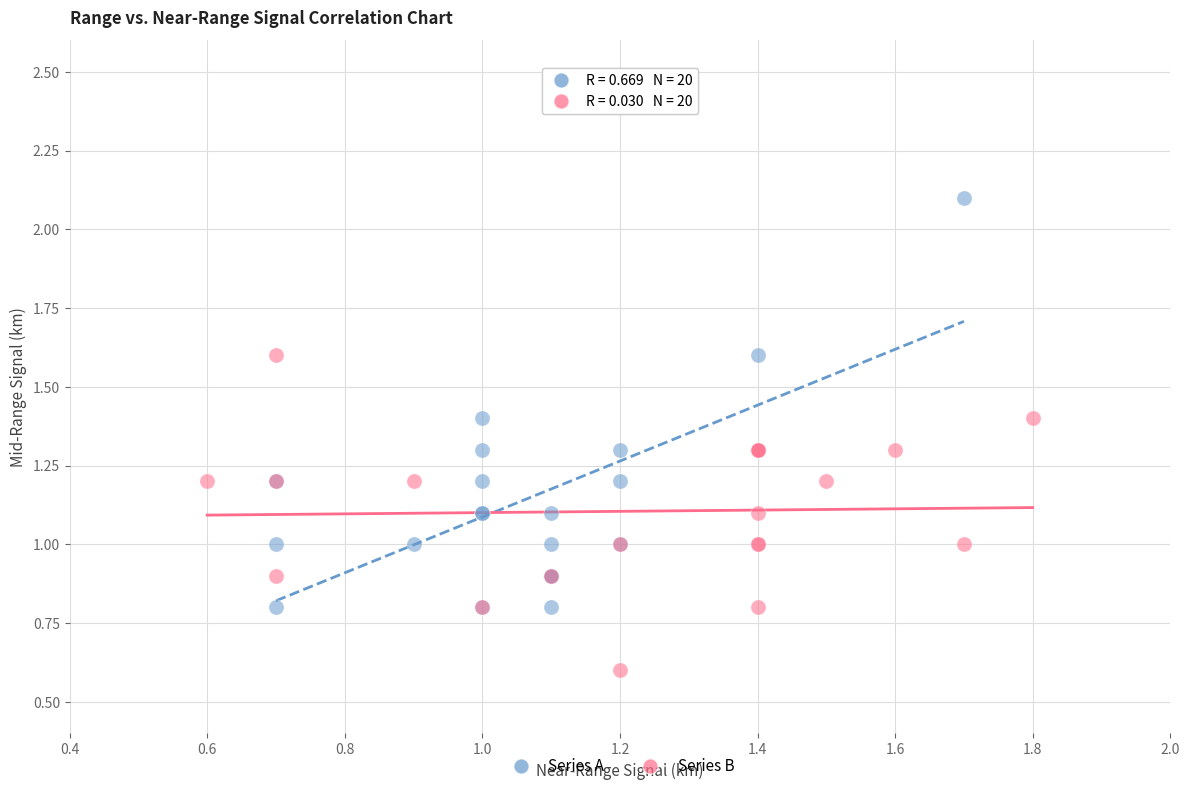

Which series has the largest Y range (max minus min)?

Series A